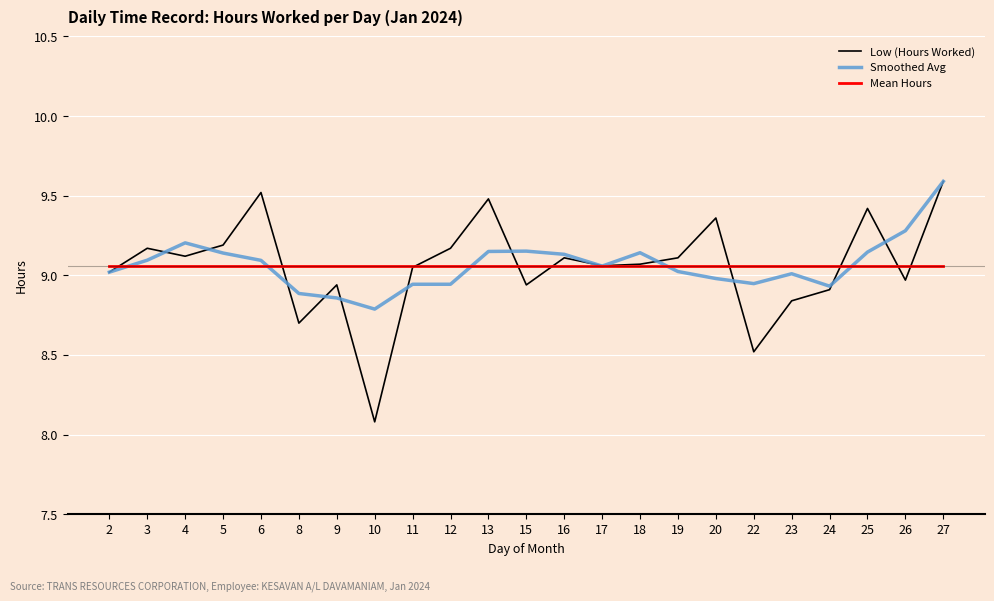

What is the difference between the highest and lowest values at 3?

0.1